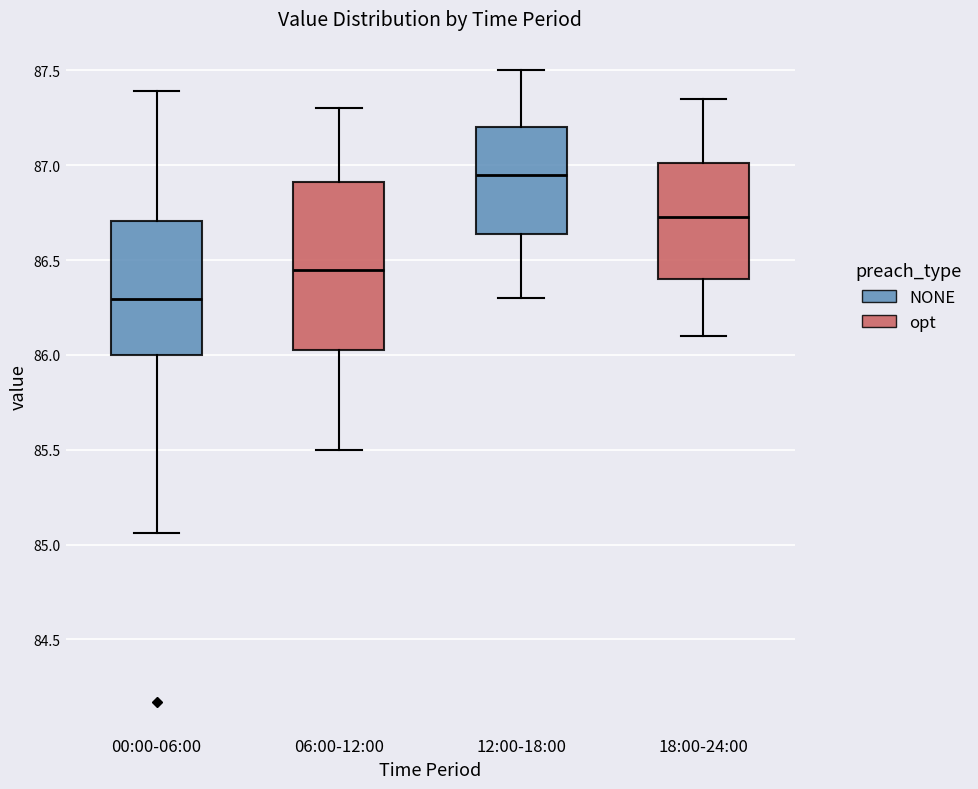

Comparing the boxes themselves (not the whiskers), which one is the tallest?

06:00-12:00